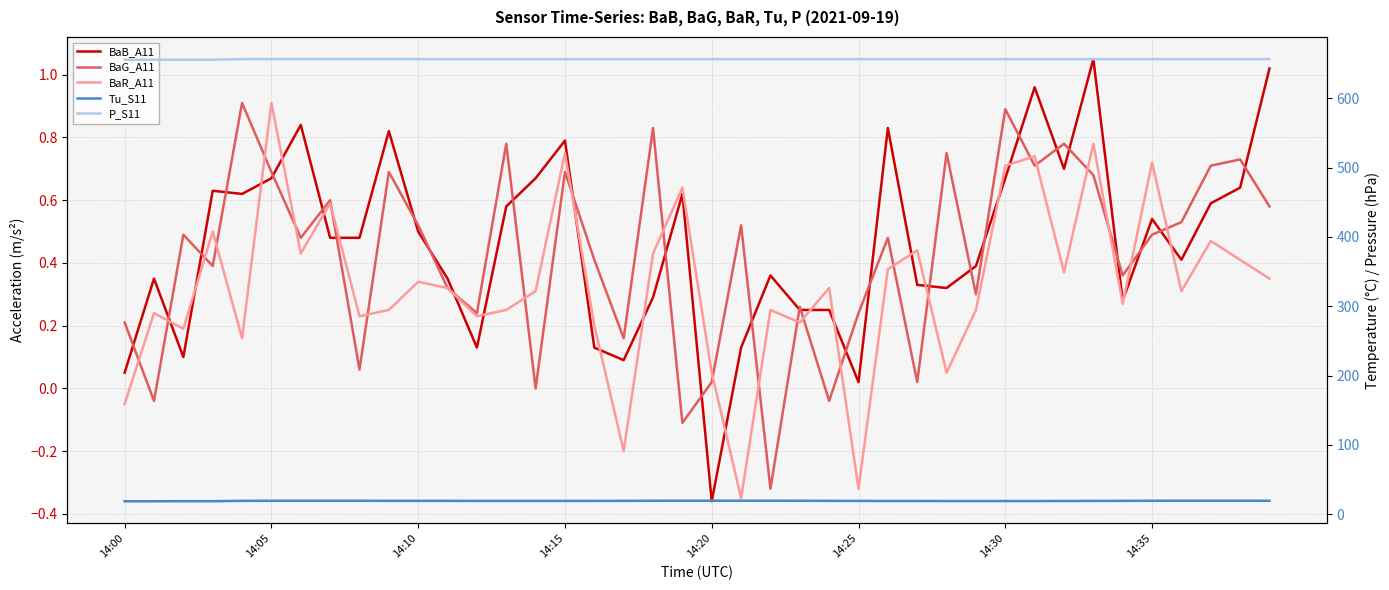

The BaB_A11 series shows 0.3 at 34. True or false?

True